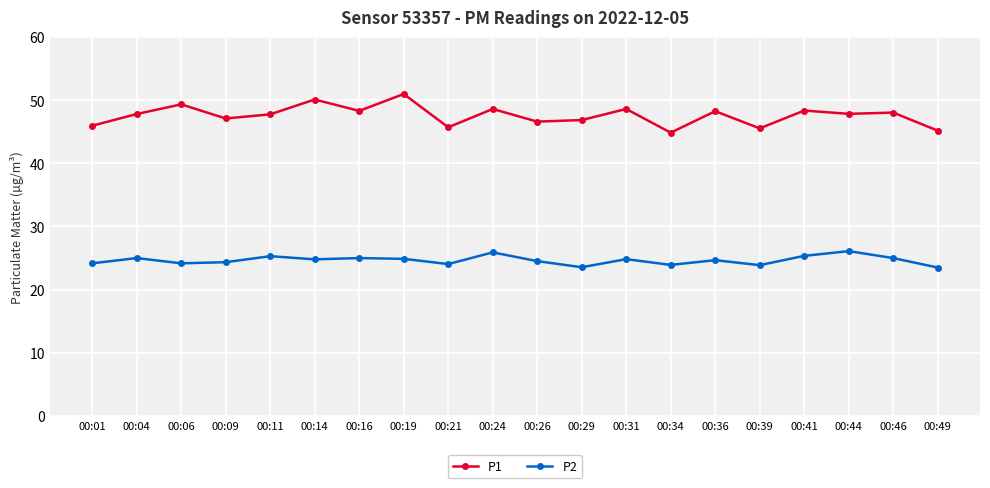

What is the total value across all series at 00:31?

73.4